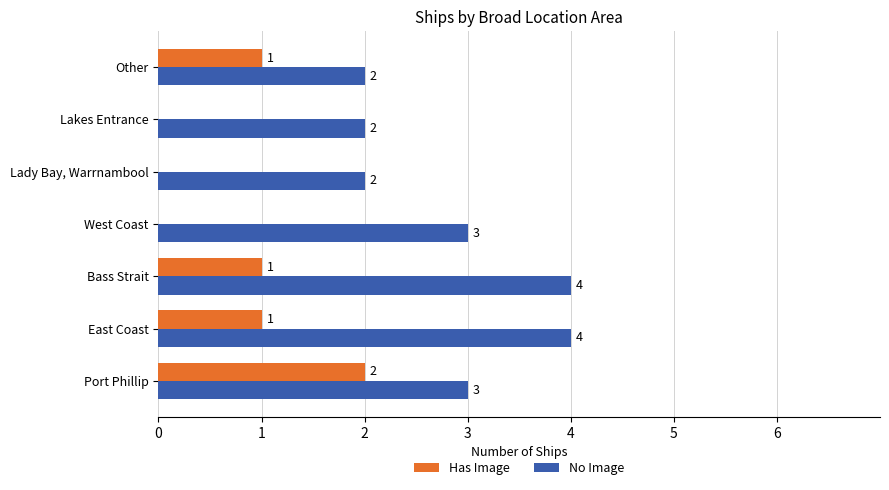

True or false: No Image has a value of 2 at Other.

True